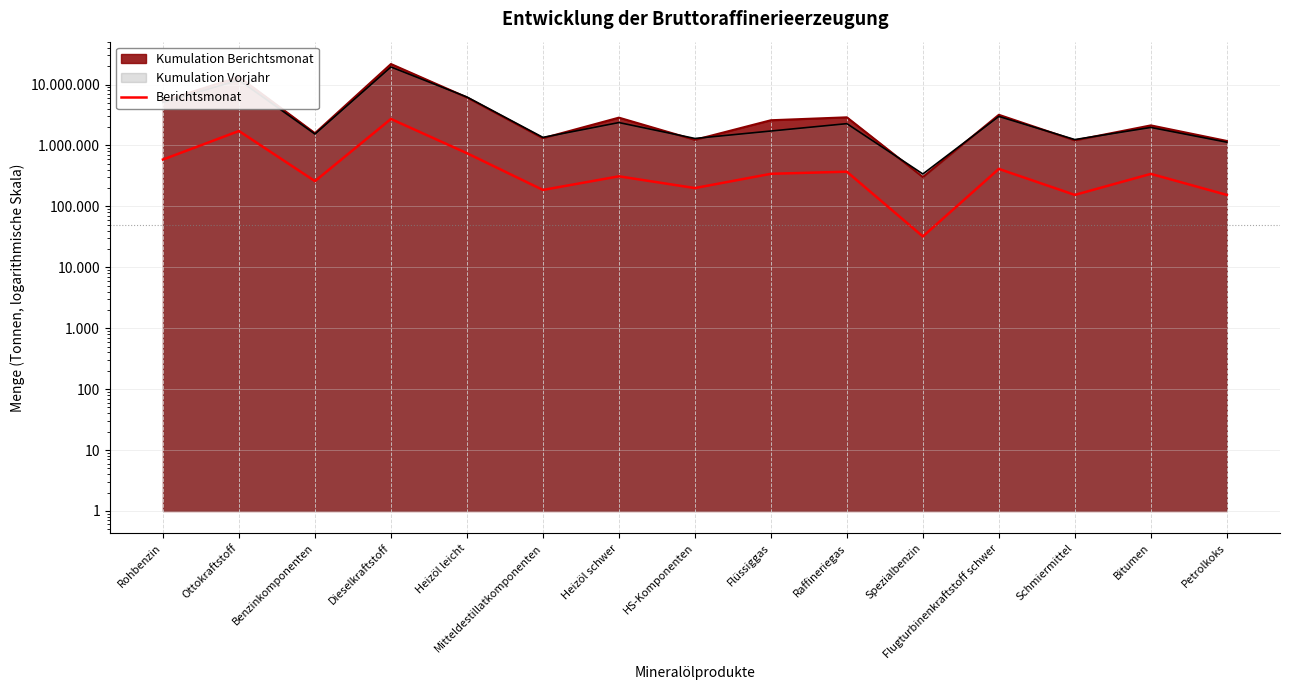

What is the change in value from Dieselkraftstoff to Raffineriegas?

-2349452